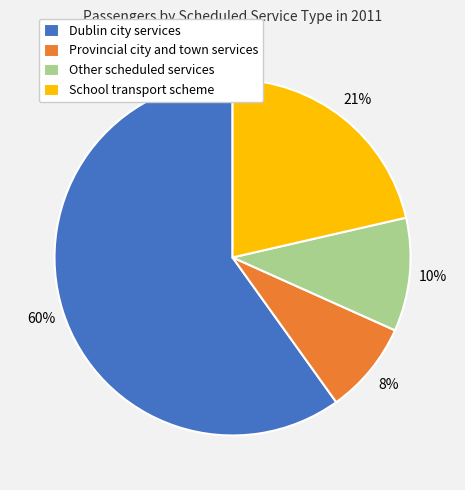

To the nearest percent, what is the average slice percentage?

25%